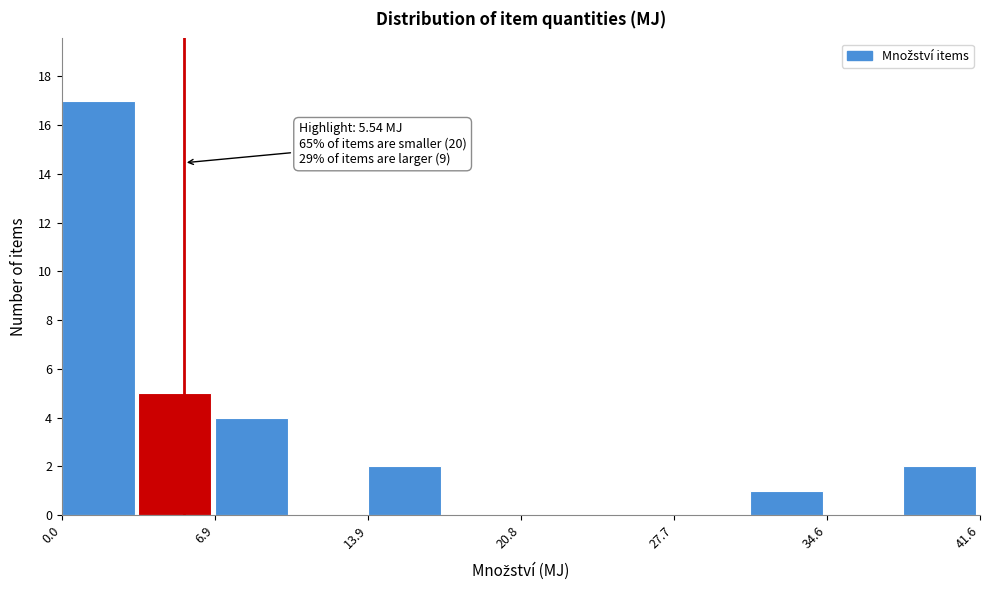

Read against the x-axis, roughly where is the centre of the tallest bar?

2